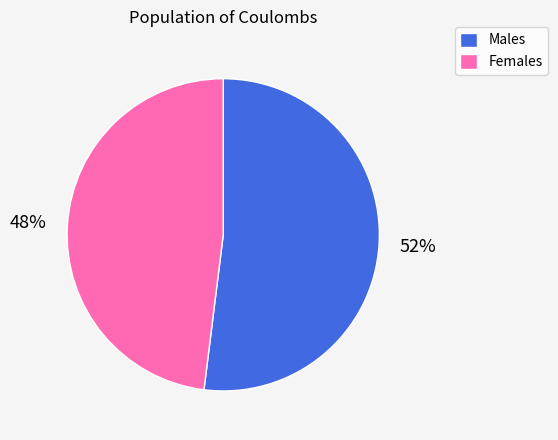

To the nearest percent, what percentage of the pie is Males?

52%